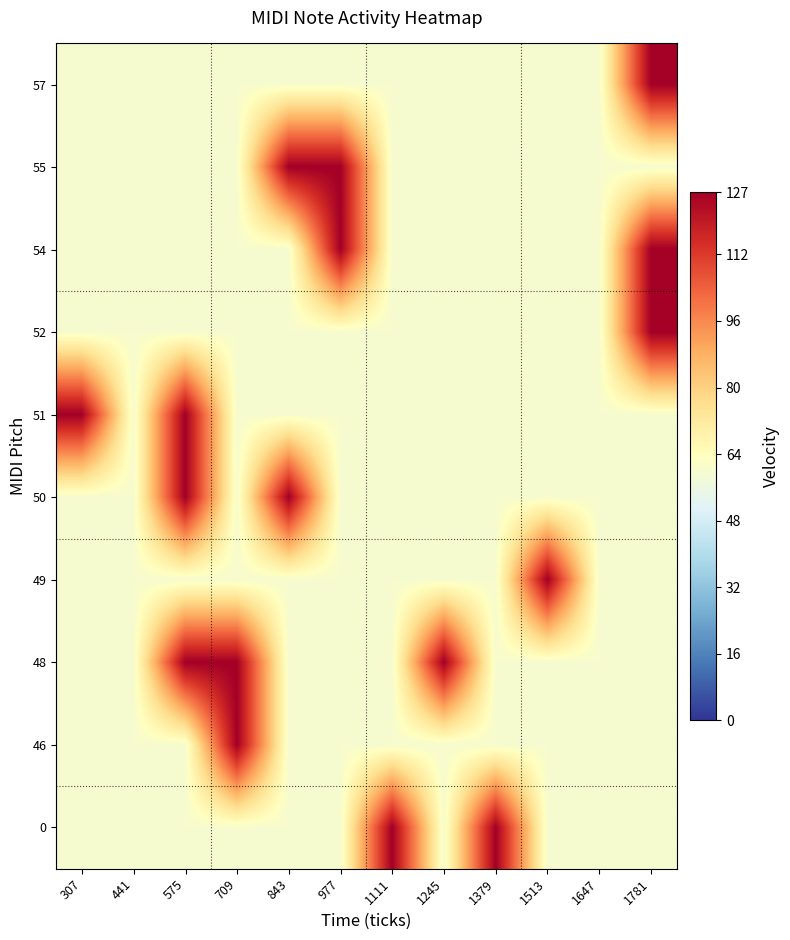

What is the minimum value shown in the chart?

60